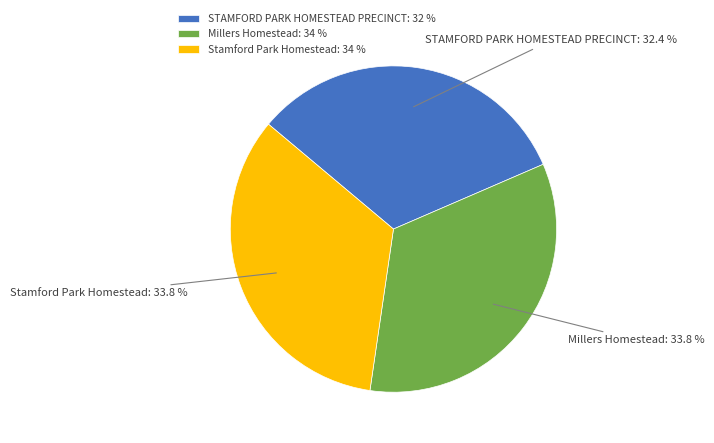

Do Stamford Park Homestead and STAMFORD PARK HOMESTEAD PRECINCT together represent more than half of the pie?

Yes